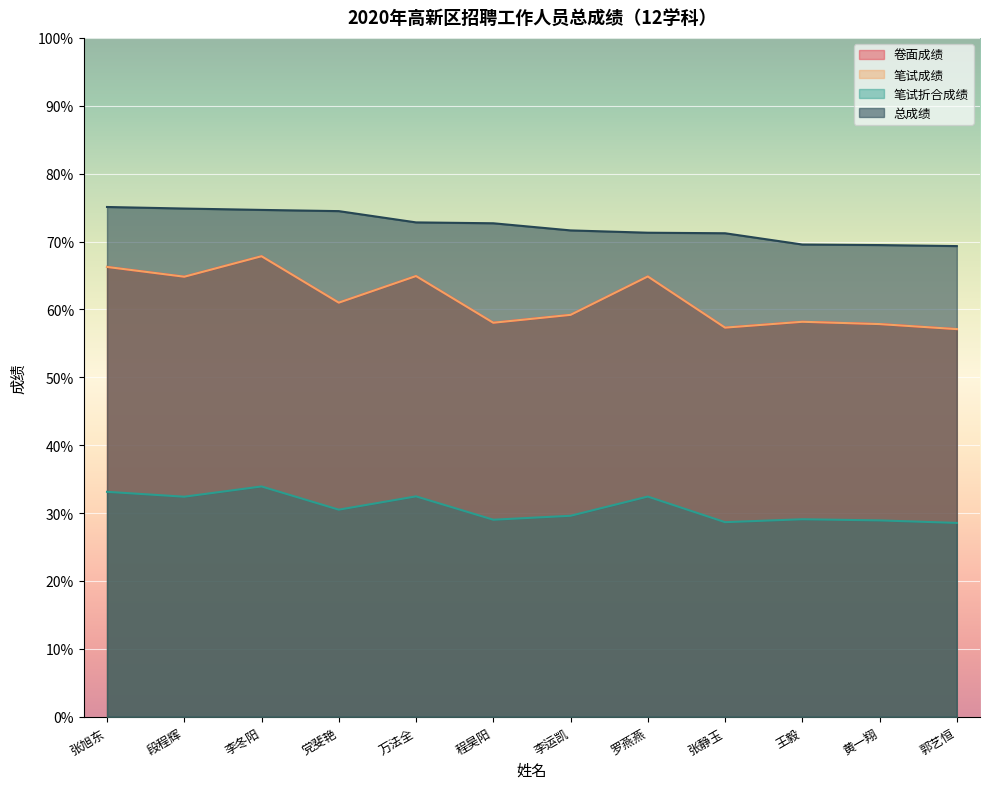

What is the highest value of the 笔试成绩 series?

67.8